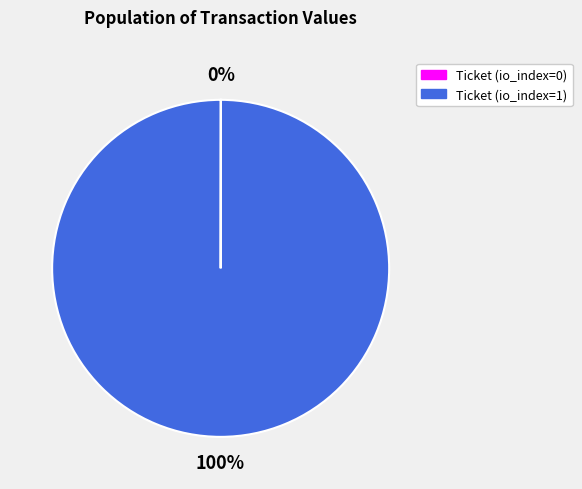

To the nearest percent, what is the average slice percentage?

50%